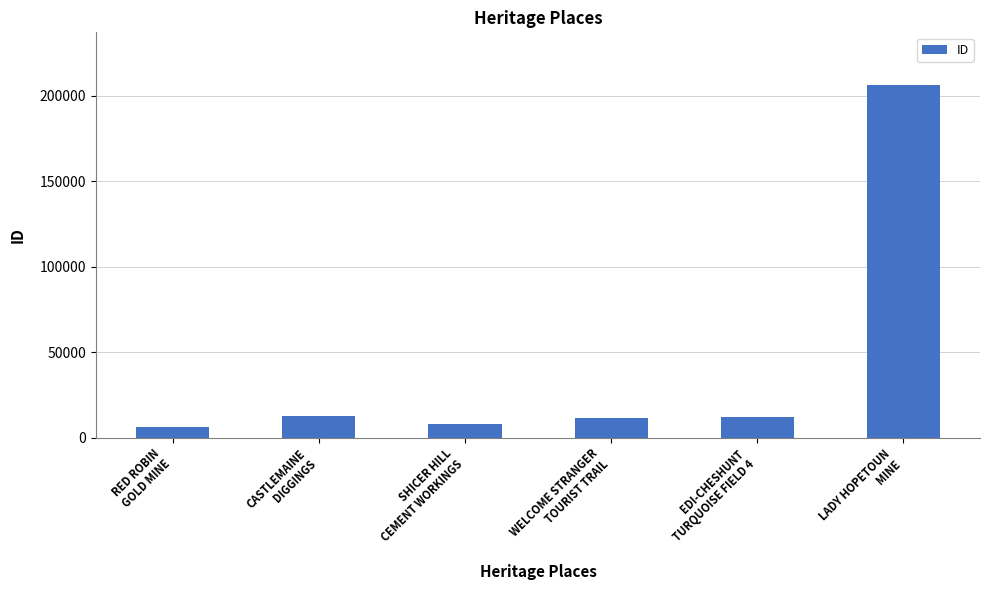

Count the number of data series in this chart.

1